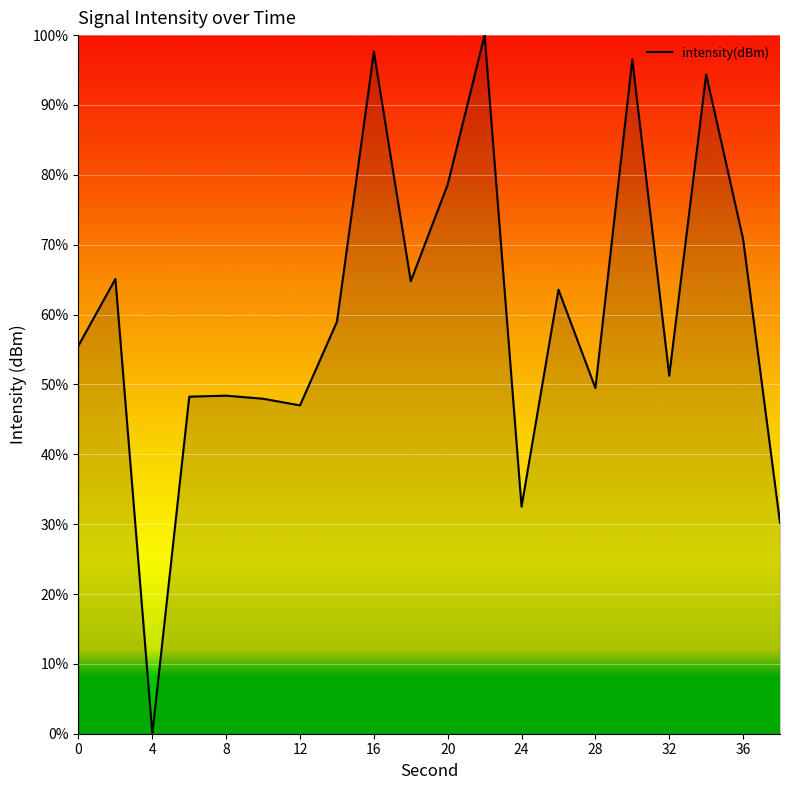

What is the average value?

60.0